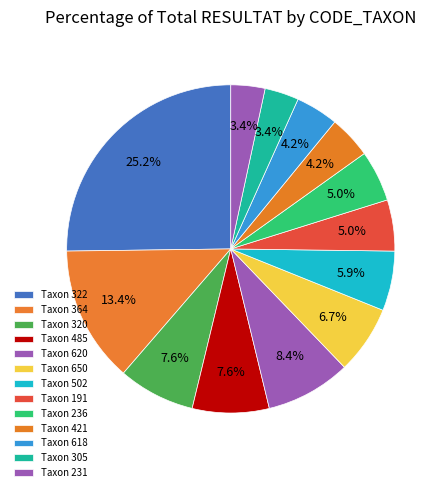

Count the number of slices in the pie.

13